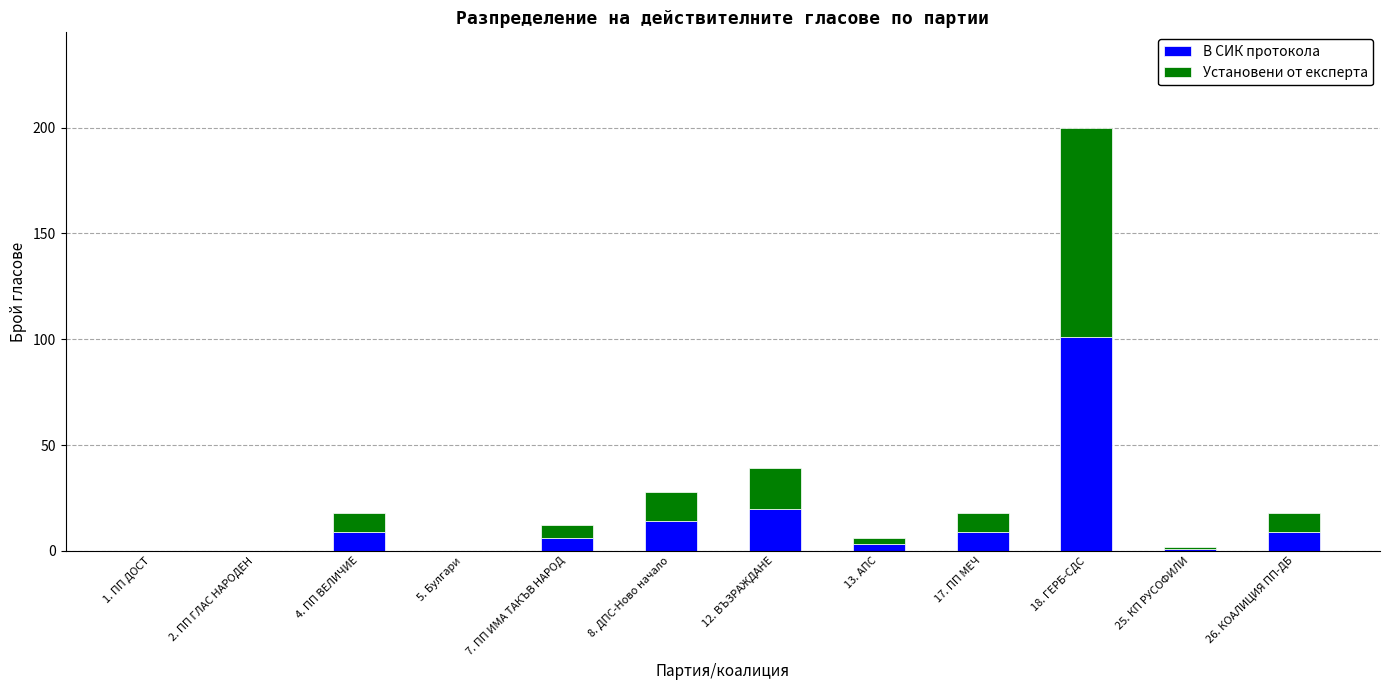

True or false: В СИК протокола has a value of 20 at 12. ВЪЗРАЖДАНЕ.

True